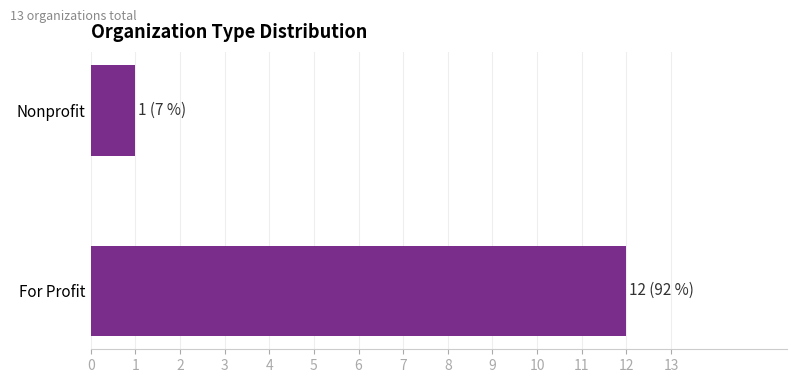

What is the change in value from For Profit to Nonprofit?

-11